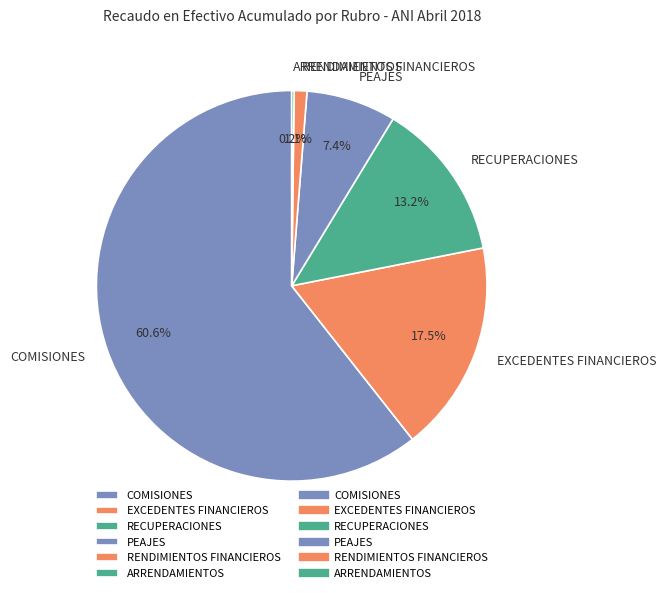

Does COMISIONES account for over 50% of the chart?

Yes